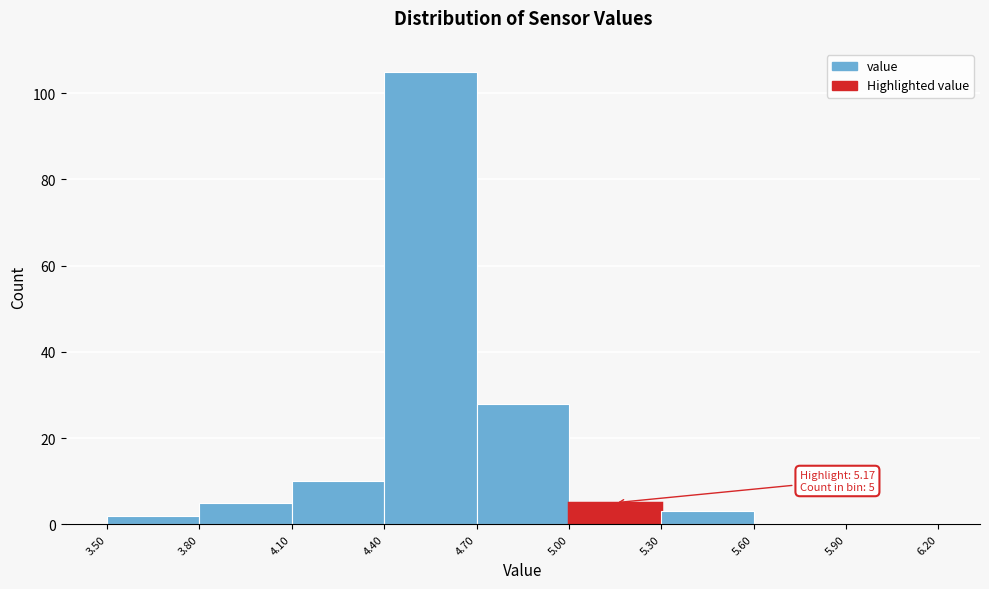

Which range on the x-axis has the tallest bar?

4.40 to 4.70